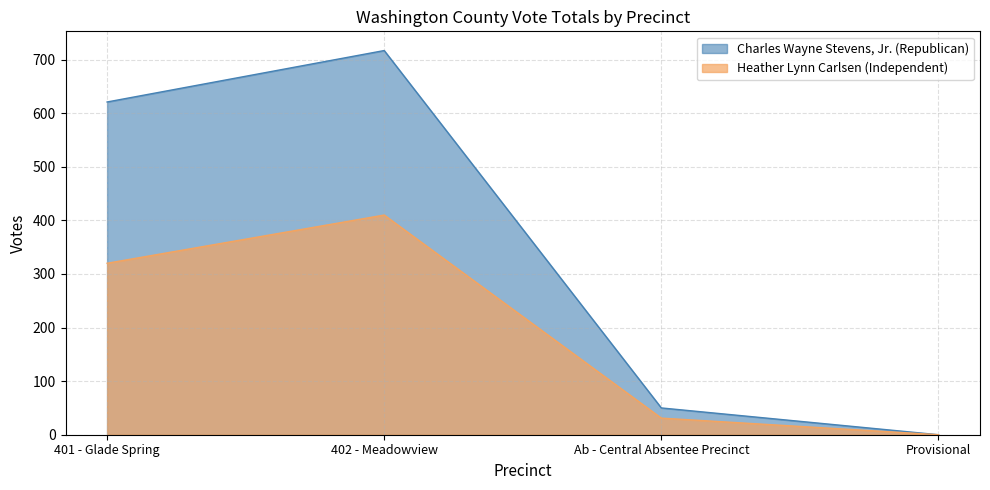

Which series has the largest total across all categories?

Charles Wayne Stevens, Jr. (Republican)